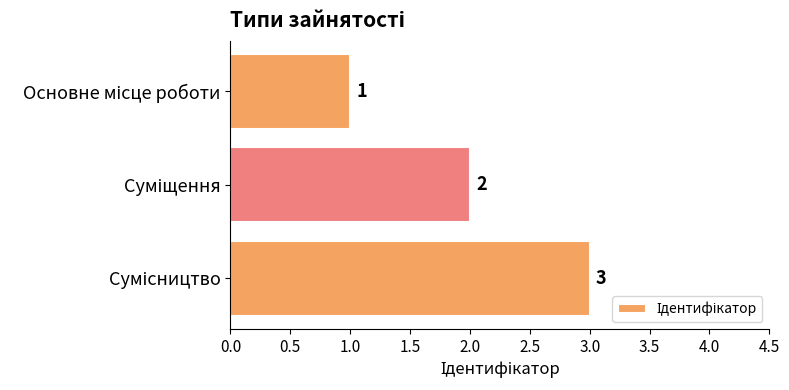

What is the value of the 2nd bar from the top?

2